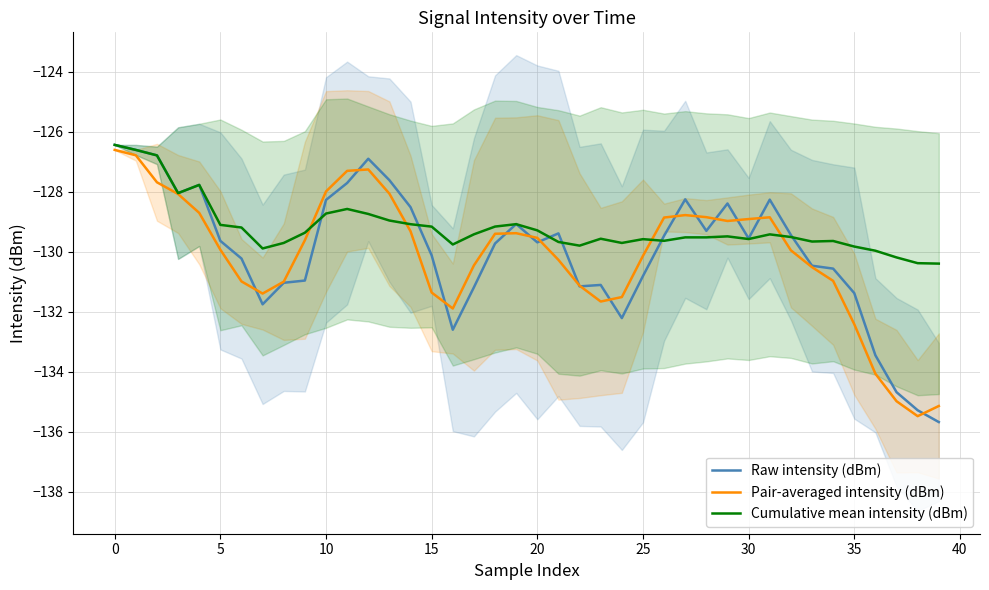

After their last crossing, which series has the higher values: Cumulative mean intensity (dBm) or Pair-averaged intensity (dBm)?

Cumulative mean intensity (dBm)